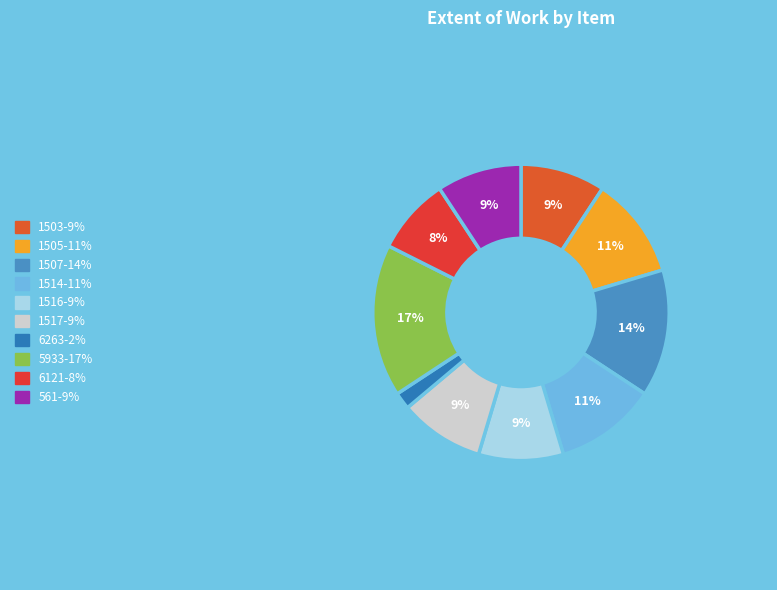

To the nearest percent, what is the average slice percentage?

10%